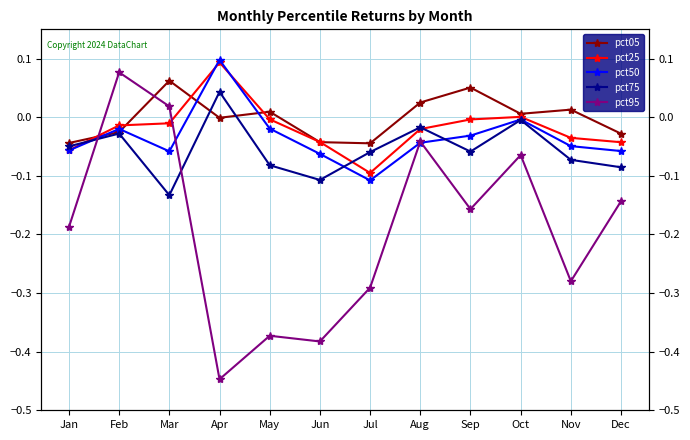

Reading left to right, transcribe all the data shown in this chart.

pct05: Jan=-0.0	Feb=-0.0	Mar=0.1	Apr=-0.0	May=0.0	Jun=-0.0	Jul=-0.0	Aug=0.0	Sep=0.1	Oct=0.0	Nov=0.0	Dec=-0.0
pct25: Jan=-0.1	Feb=-0.0	Mar=-0.0	Apr=0.1	May=-0.0	Jun=-0.0	Jul=-0.1	Aug=-0.0	Sep=-0.0	Oct=0.0	Nov=-0.0	Dec=-0.0
pct50: Jan=-0.1	Feb=-0.0	Mar=-0.1	Apr=0.1	May=-0.0	Jun=-0.1	Jul=-0.1	Aug=-0.0	Sep=-0.0	Oct=-0.0	Nov=-0.0	Dec=-0.1
pct75: Jan=-0.0	Feb=-0.0	Mar=-0.1	Apr=0.0	May=-0.1	Jun=-0.1	Jul=-0.1	Aug=-0.0	Sep=-0.1	Oct=-0.0	Nov=-0.1	Dec=-0.1
pct95: Jan=-0.2	Feb=0.1	Mar=0.0	Apr=-0.4	May=-0.4	Jun=-0.4	Jul=-0.3	Aug=-0.0	Sep=-0.2	Oct=-0.1	Nov=-0.3	Dec=-0.1